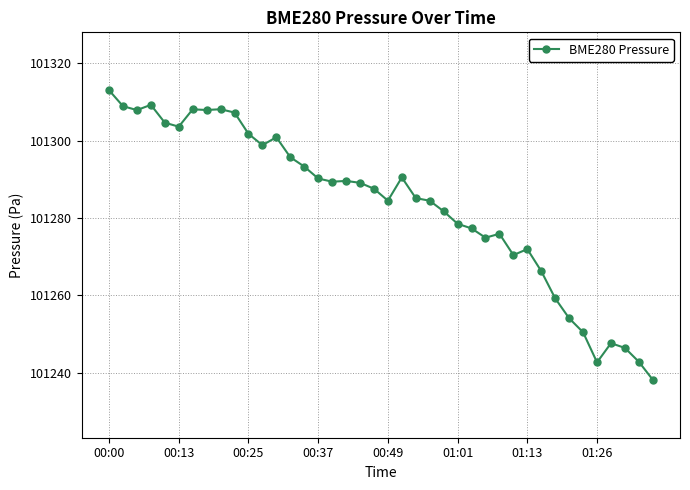

What is the value of the 35th point from the left?

101250.5